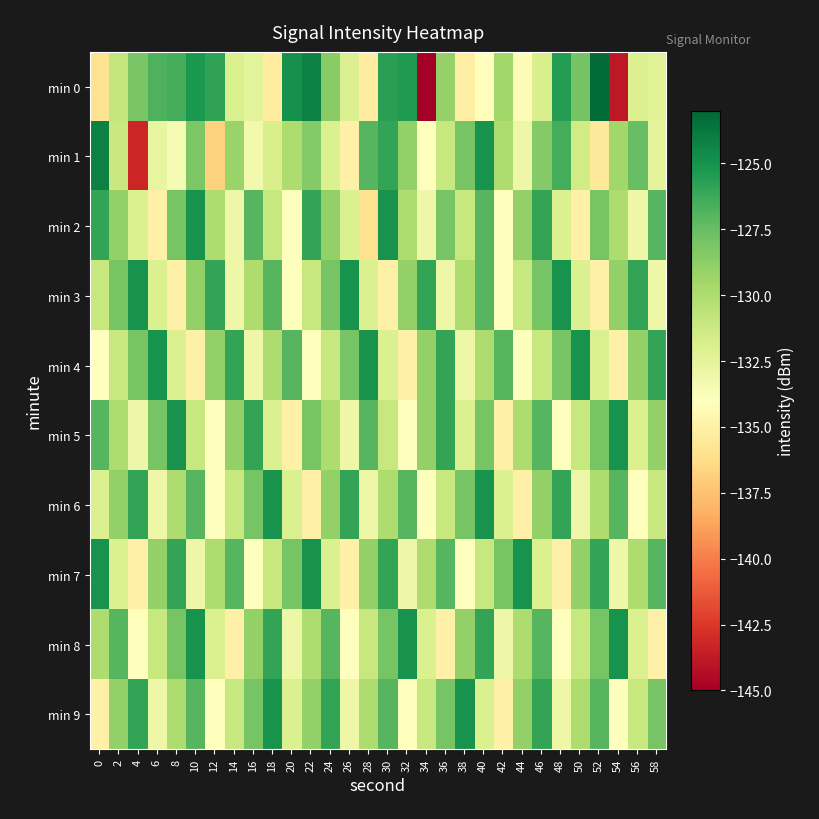

Reading right to left, transcribe all the data shown in this chart.

min 0: 58=-132.3	56=-132.0	54=-143.8	52=-123.2	50=-128.0	48=-125.5	46=-131.8	44=-134.2	42=-129.5	40=-134.1	38=-135.2	36=-129.1	34=-145.2	32=-125.4	30=-125.7	28=-135.3	26=-132.1	24=-128.6	22=-124.2	20=-125.0	18=-135.3	16=-132.4	14=-131.9	12=-125.9	10=-125.2	8=-126.5	6=-126.7	4=-128.1	2=-130.8	0=-136.0
min 1: 58=-132.5	56=-127.5	54=-129.5	52=-135.5	50=-131.5	48=-126.5	46=-128.5	44=-133.0	42=-130.0	40=-125.0	38=-128.0	36=-131.0	34=-134.0	32=-129.0	30=-126.0	28=-127.0	26=-135.0	24=-132.0	22=-128.5	20=-130.0	18=-131.8	16=-133.3	14=-129.2	12=-136.8	10=-128.2	8=-133.5	6=-132.7	4=-143.2	2=-131.1	0=-124.1
min 2: 58=-127.0	56=-133.0	54=-130.0	52=-128.0	50=-135.0	48=-132.0	46=-126.0	44=-129.0	42=-134.0	40=-127.0	38=-131.0	36=-128.0	34=-133.0	32=-130.0	30=-125.0	28=-136.0	26=-132.0	24=-129.0	22=-126.0	20=-134.0	18=-131.0	16=-127.0	14=-133.0	12=-130.0	10=-125.0	8=-128.0	6=-135.0	4=-132.0	2=-129.0	0=-126.0
min 3: 58=-133.0	56=-126.0	54=-129.0	52=-135.0	50=-132.0	48=-125.0	46=-128.0	44=-131.0	42=-134.0	40=-127.0	38=-130.0	36=-133.0	34=-126.0	32=-129.0	30=-135.0	28=-132.0	26=-125.0	24=-128.0	22=-131.0	20=-134.0	18=-127.0	16=-130.0	14=-133.0	12=-126.0	10=-129.0	8=-135.0	6=-132.0	4=-125.0	2=-128.0	0=-131.0
min 4: 58=-126.0	56=-129.0	54=-135.0	52=-132.0	50=-125.0	48=-128.0	46=-131.0	44=-134.0	42=-127.0	40=-130.0	38=-133.0	36=-126.0	34=-129.0	32=-135.0	30=-132.0	28=-125.0	26=-128.0	24=-131.0	22=-134.0	20=-127.0	18=-130.0	16=-133.0	14=-126.0	12=-129.0	10=-135.0	8=-132.0	6=-125.0	4=-128.0	2=-131.0	0=-134.0
min 5: 58=-129.0	56=-132.0	54=-125.0	52=-128.0	50=-131.0	48=-134.0	46=-127.0	44=-130.0	42=-135.0	40=-128.0	38=-132.0	36=-126.0	34=-129.0	32=-134.0	30=-131.0	28=-127.0	26=-133.0	24=-130.0	22=-128.0	20=-135.0	18=-132.0	16=-126.0	14=-129.0	12=-134.0	10=-131.0	8=-125.0	6=-128.0	4=-133.0	2=-130.0	0=-127.0
min 6: 58=-131.0	56=-134.0	54=-127.0	52=-130.0	50=-133.0	48=-126.0	46=-129.0	44=-135.0	42=-132.0	40=-125.0	38=-128.0	36=-131.0	34=-134.0	32=-127.0	30=-130.0	28=-133.0	26=-126.0	24=-129.0	22=-135.0	20=-132.0	18=-125.0	16=-128.0	14=-131.0	12=-134.0	10=-127.0	8=-130.0	6=-133.0	4=-126.0	2=-129.0	0=-132.0
min 7: 58=-127.0	56=-130.0	54=-133.0	52=-126.0	50=-129.0	48=-135.0	46=-132.0	44=-125.0	42=-128.0	40=-131.0	38=-134.0	36=-127.0	34=-130.0	32=-133.0	30=-126.0	28=-129.0	26=-135.0	24=-132.0	22=-125.0	20=-128.0	18=-131.0	16=-134.0	14=-127.0	12=-130.0	10=-133.0	8=-126.0	6=-129.0	4=-135.0	2=-132.0	0=-125.0
min 8: 58=-135.0	56=-132.0	54=-125.0	52=-128.0	50=-131.0	48=-134.0	46=-127.0	44=-130.0	42=-133.0	40=-126.0	38=-129.0	36=-135.0	34=-132.0	32=-125.0	30=-128.0	28=-131.0	26=-134.0	24=-127.0	22=-130.0	20=-133.0	18=-126.0	16=-129.0	14=-135.0	12=-132.0	10=-125.0	8=-128.0	6=-131.0	4=-134.0	2=-127.0	0=-130.0
min 9: 58=-128.0	56=-131.0	54=-134.0	52=-127.0	50=-130.0	48=-133.0	46=-126.0	44=-129.0	42=-135.0	40=-132.0	38=-125.0	36=-128.0	34=-131.0	32=-134.0	30=-127.0	28=-130.0	26=-133.0	24=-126.0	22=-129.0	20=-132.0	18=-125.0	16=-128.0	14=-131.0	12=-134.0	10=-127.0	8=-130.0	6=-133.0	4=-126.0	2=-129.0	0=-135.0